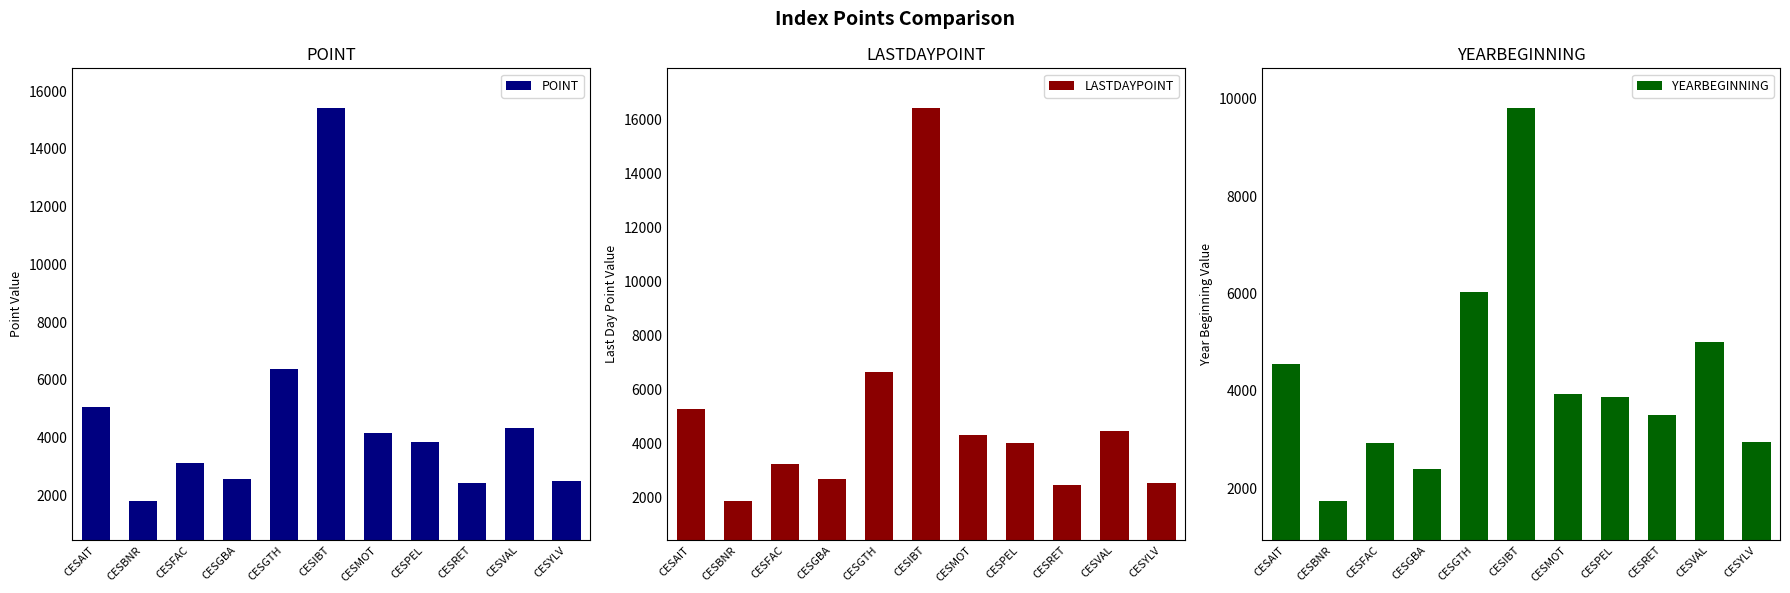

At CESVAL, list the series in order from smallest to largest.

POINT, LASTDAYPOINT, YEARBEGINNING